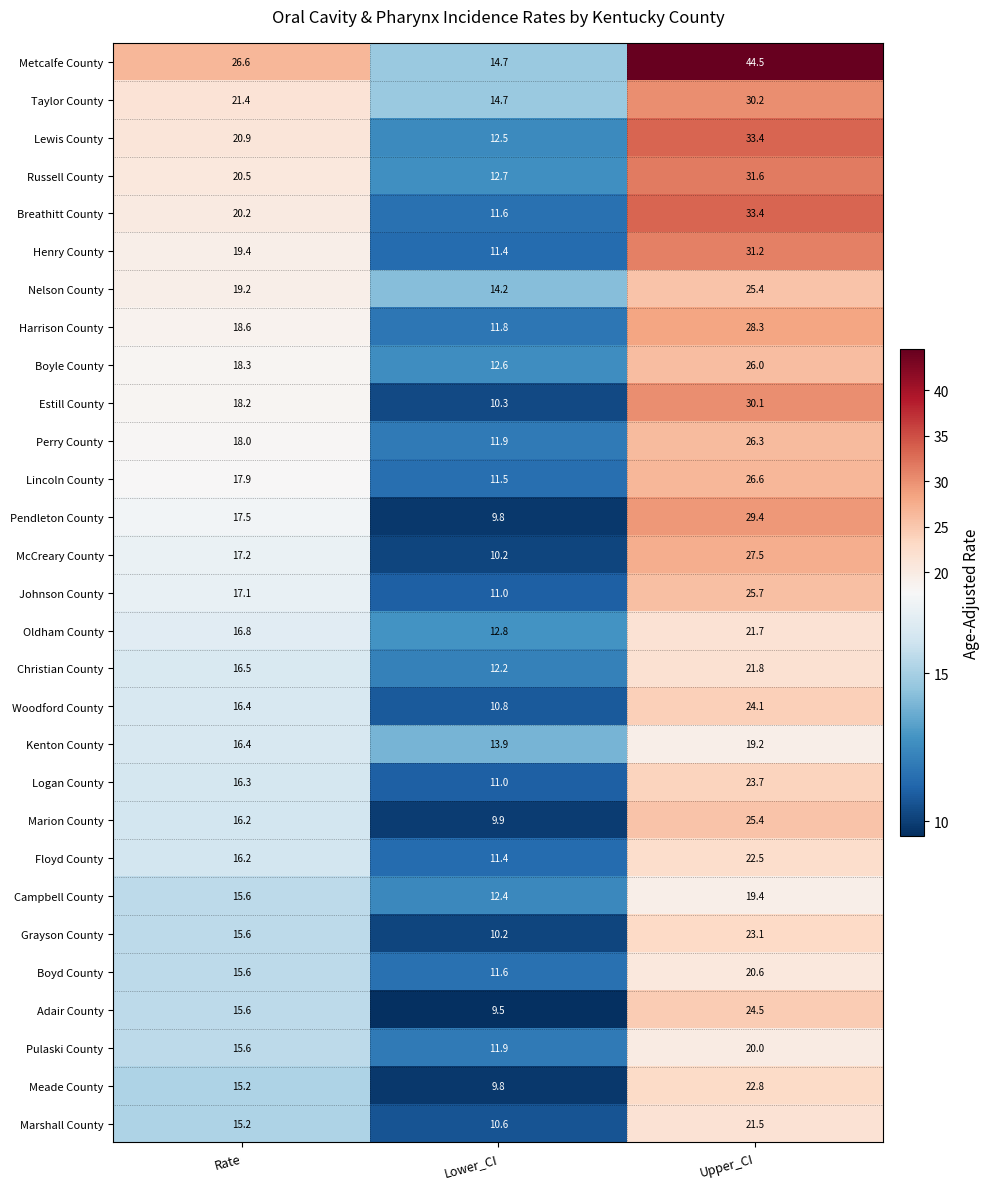

Which series has the largest total across all categories?

Metcalfe County